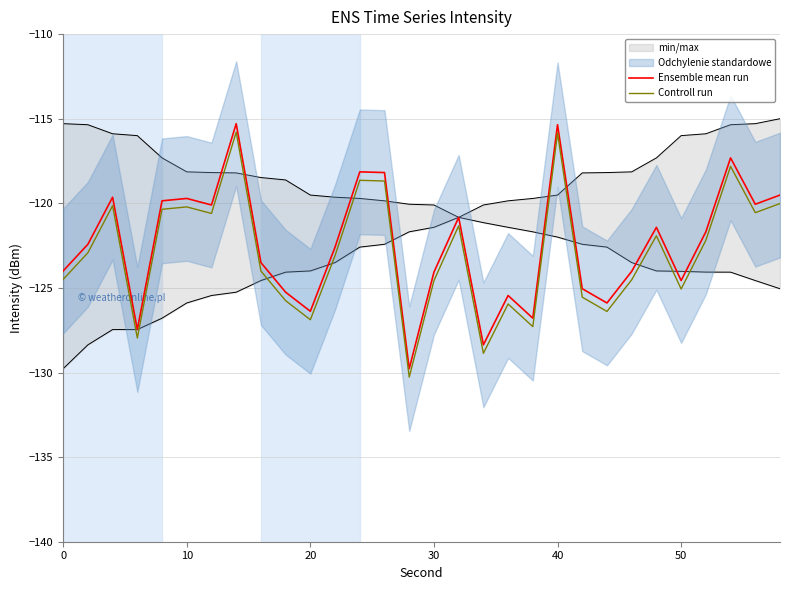

How many lines are shown in the chart?

2